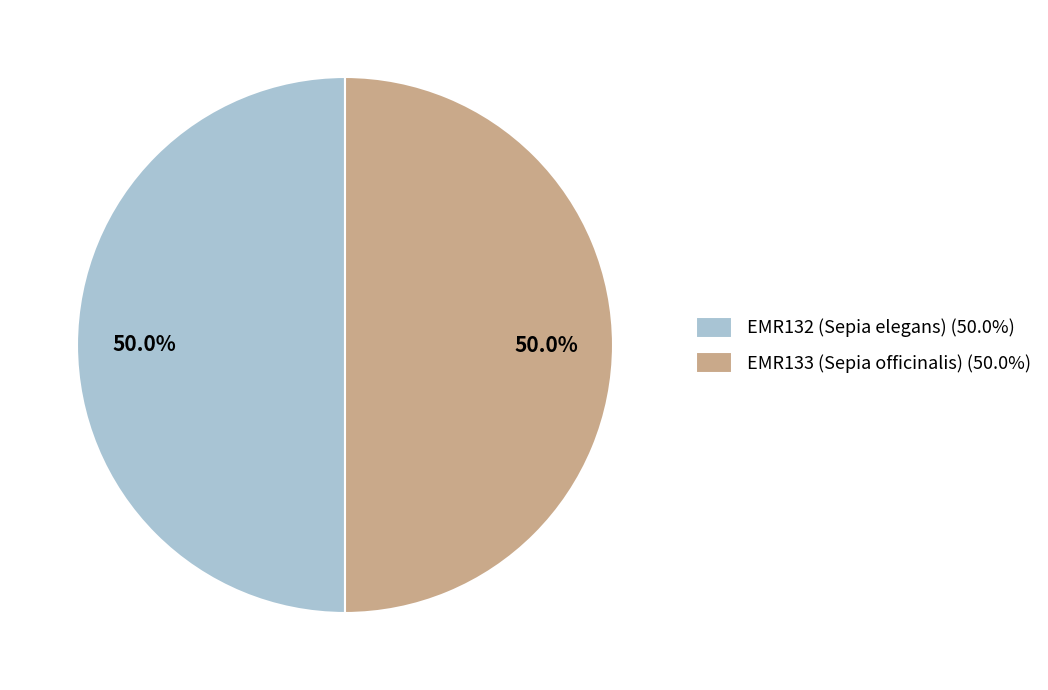

Combined, what portion of the pie is EMR133 (Sepia officinalis) and EMR132 (Sepia elegans)?

100.0%